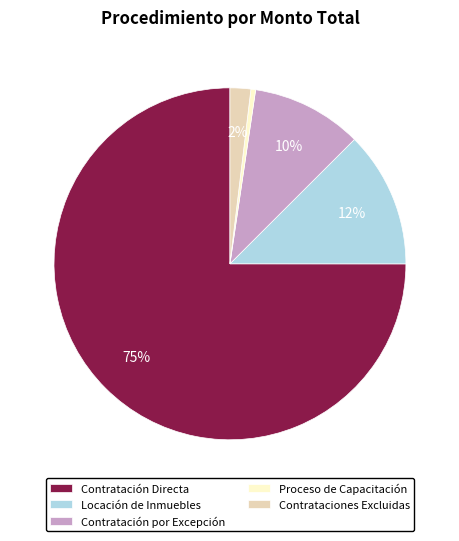

Does any single category account for the majority?

Yes